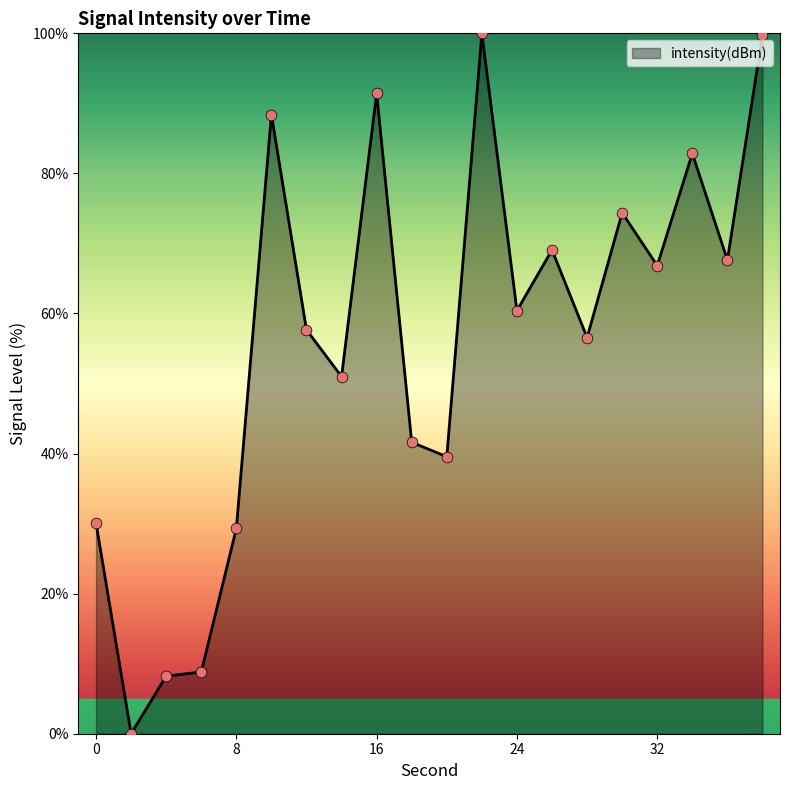

What is the maximum value shown in the chart?

100.0